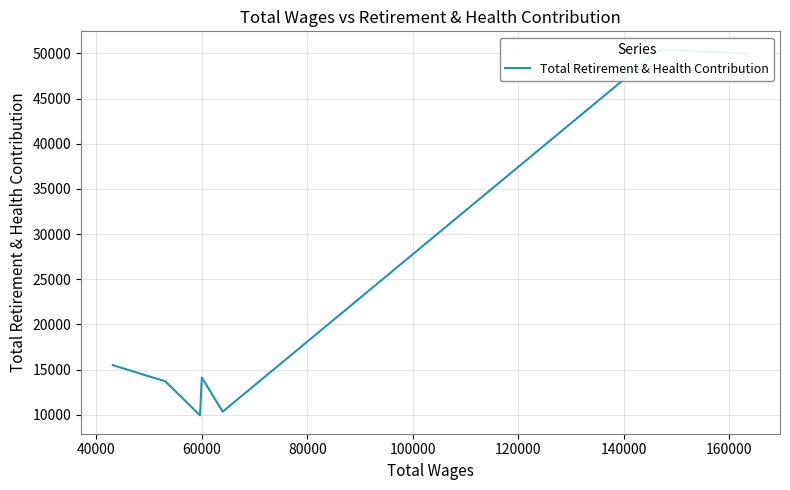

What is the difference between the second highest and minimum values?

40073